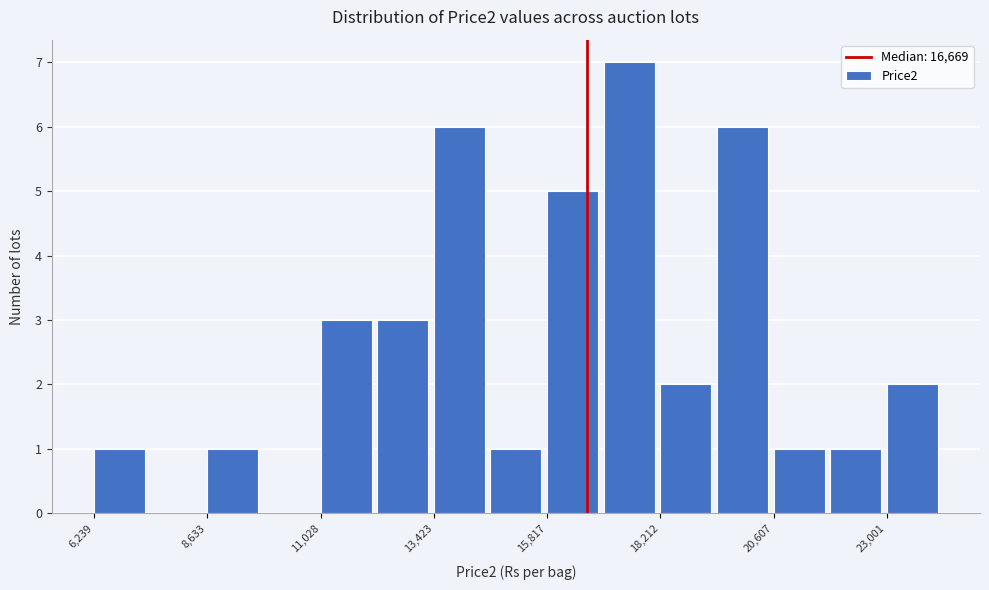

Read against the x-axis, roughly where is the centre of the tallest bar?

17500